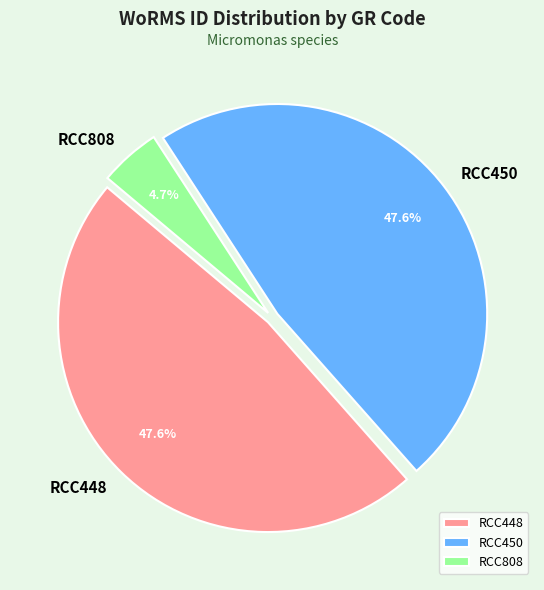

How many segments does this pie chart have?

3